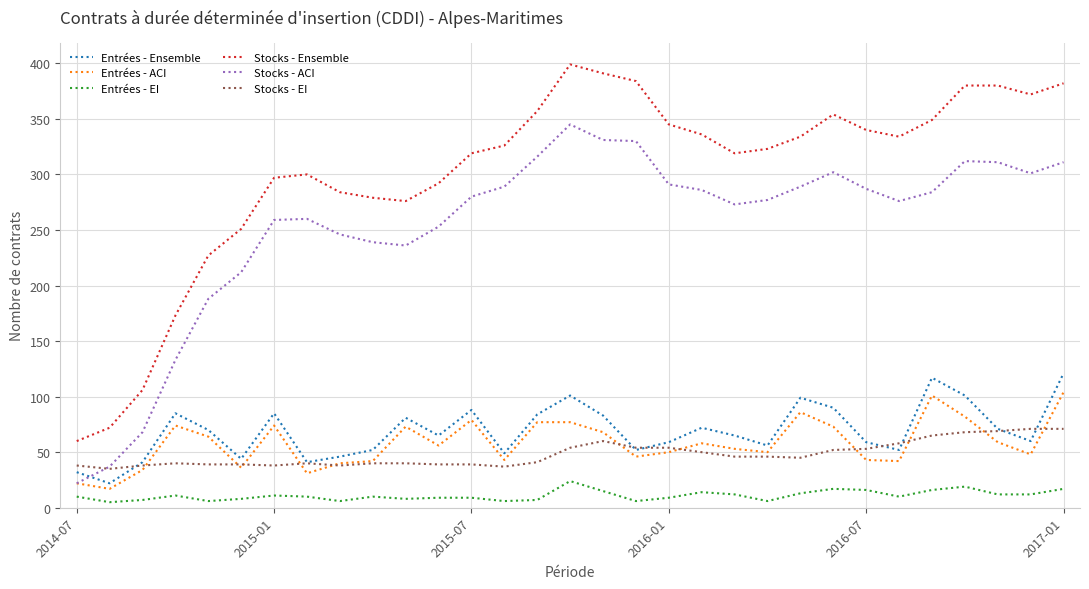

Which series has the widest spread of values?

Stocks - Ensemble